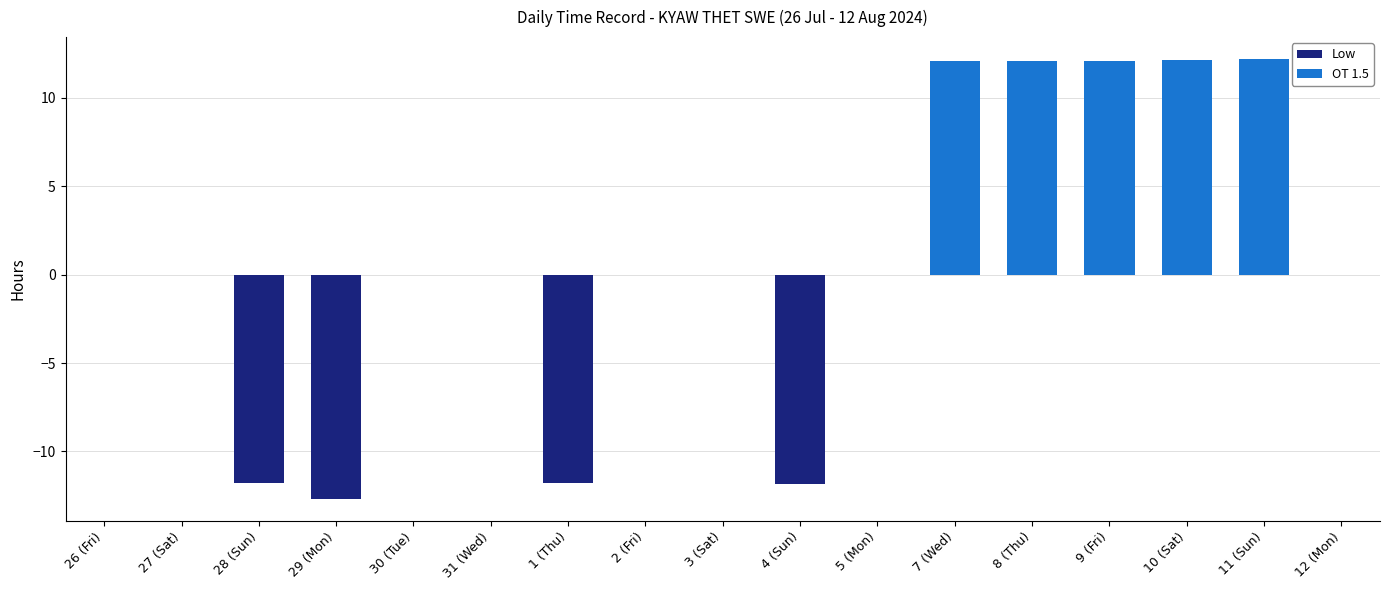

Reading right to left, extract all data points from this chart.

Low: 0.0	0.0	0.0	0.0	0.0	0.0	0.0	-11.8	0.0	0.0	-11.8	0.0	0.0	-12.7	-11.8	0.0	0.0
OT 1.5: 0.0	12.2	12.1	12.1	12.1	12.1	0.0	0.0	0.0	0.0	0.0	0.0	0.0	0.0	0.0	0.0	0.0